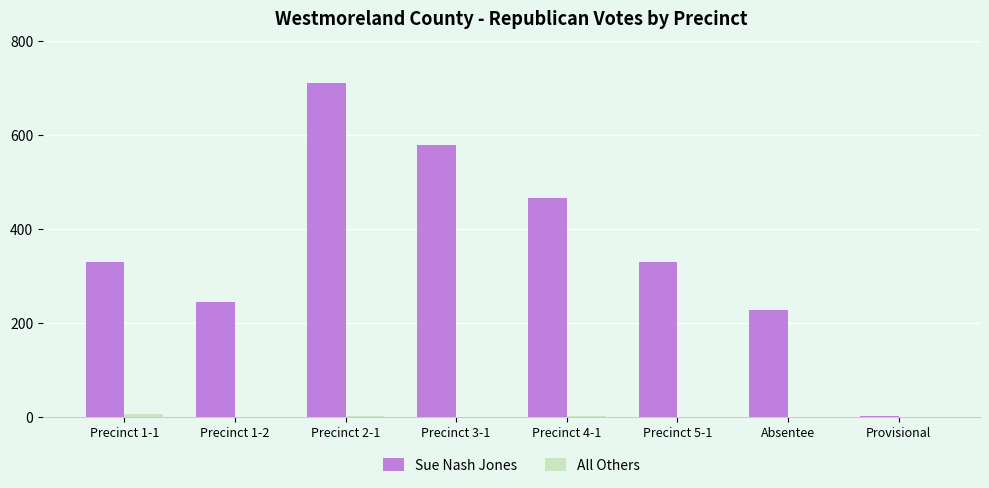

Are the bars grouped side by side (vs. stacked)?

Yes